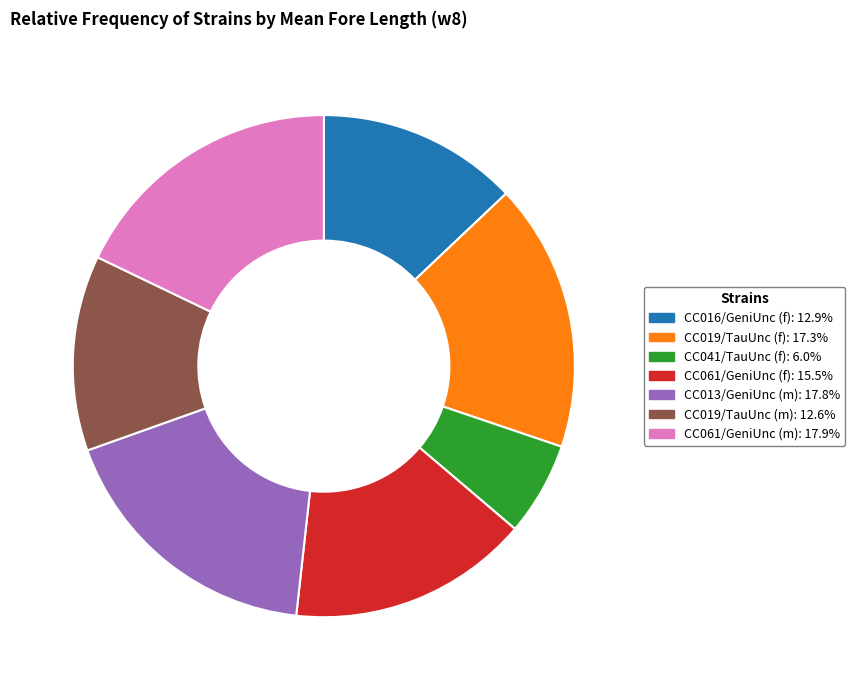

Count the number of slices in the pie.

7